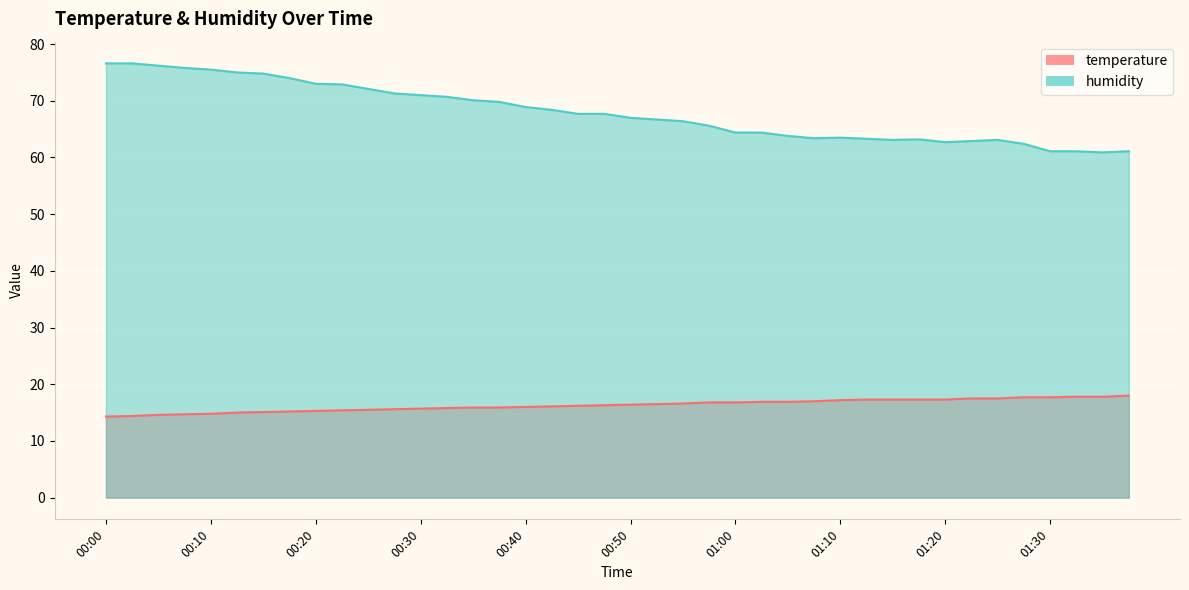

Is the value of temperature at 00:47 greater than the value of humidity at 01:15?

No